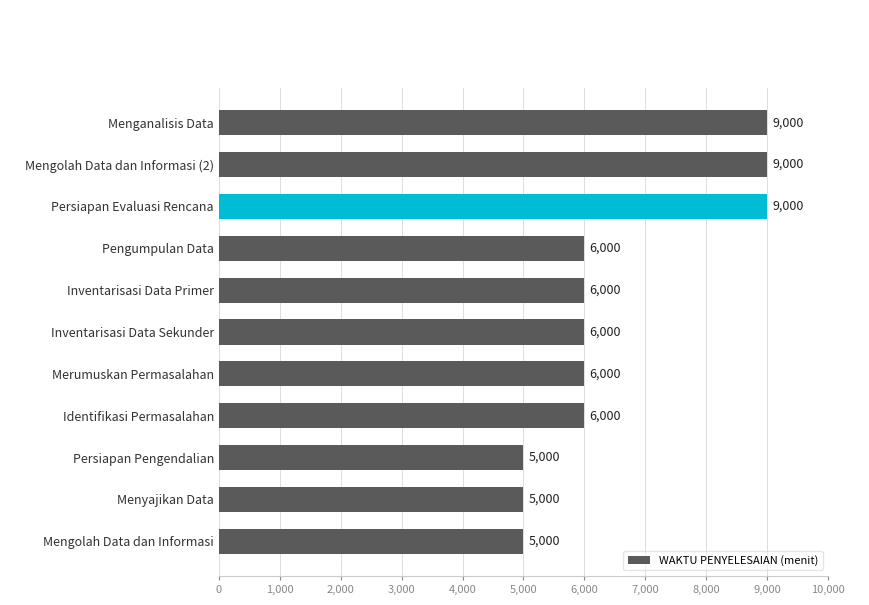

What is the maximum value shown in the chart?

9000